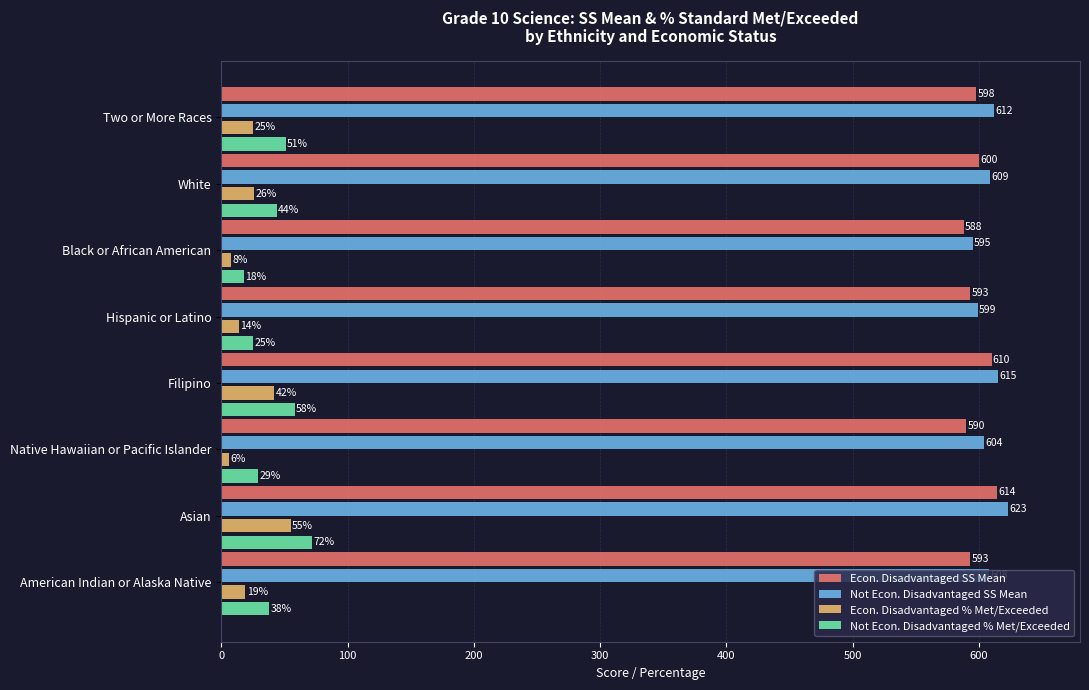

At which label is Econ. Disadvantaged SS Mean closest to 601?

White